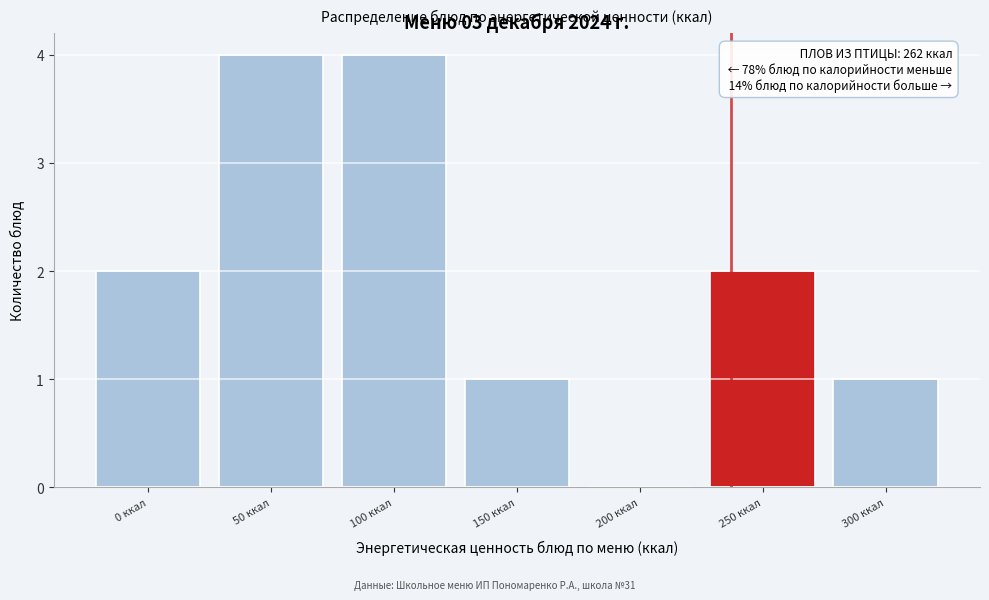

Reading left to right, list all the values displayed in this chart.

0 ккал=2	50 ккал=4	100 ккал=4	150 ккал=1	200 ккал=0	250 ккал=2	300 ккал=1